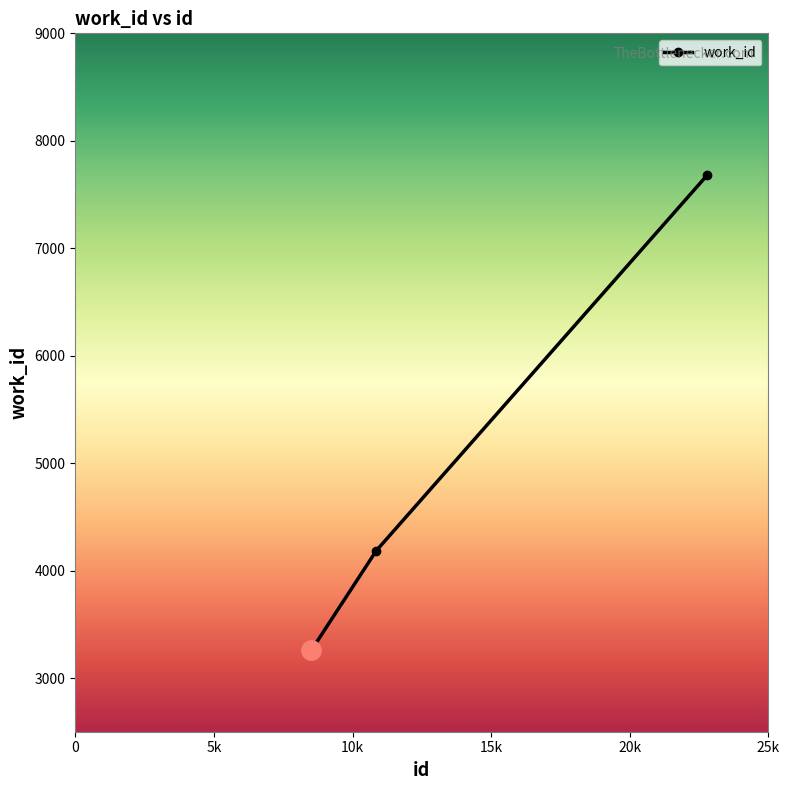

What is the value of the 2nd point from the left?

4185